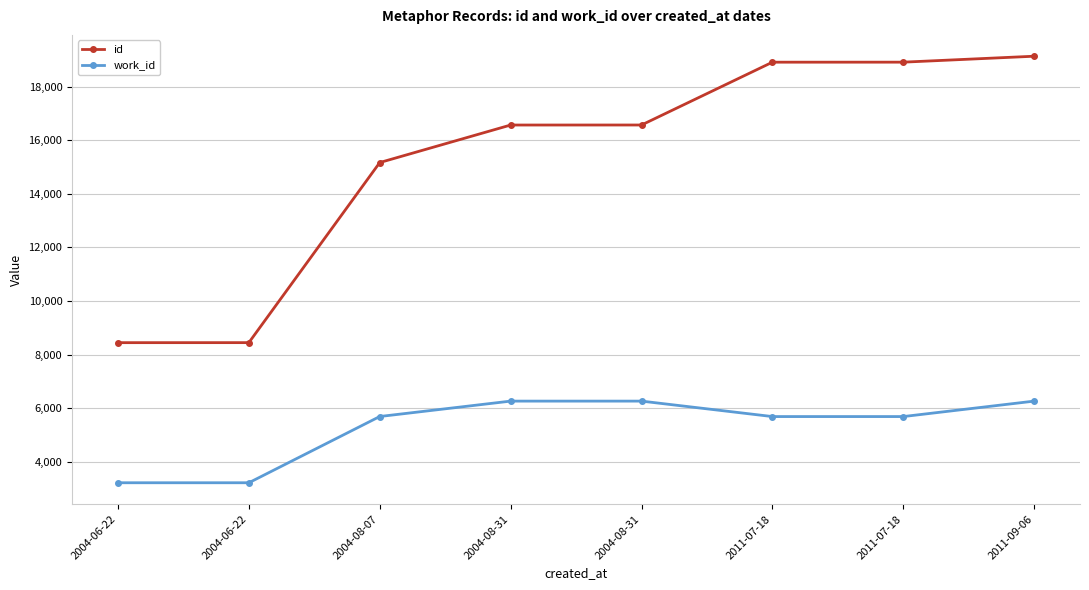

Reading left to right, what are all the values shown in this chart?

id: 8446	8447	15170	16571	16572	18917	18918	19140
work_id: 3216	3216	5689	6264	6264	5687	5687	6264